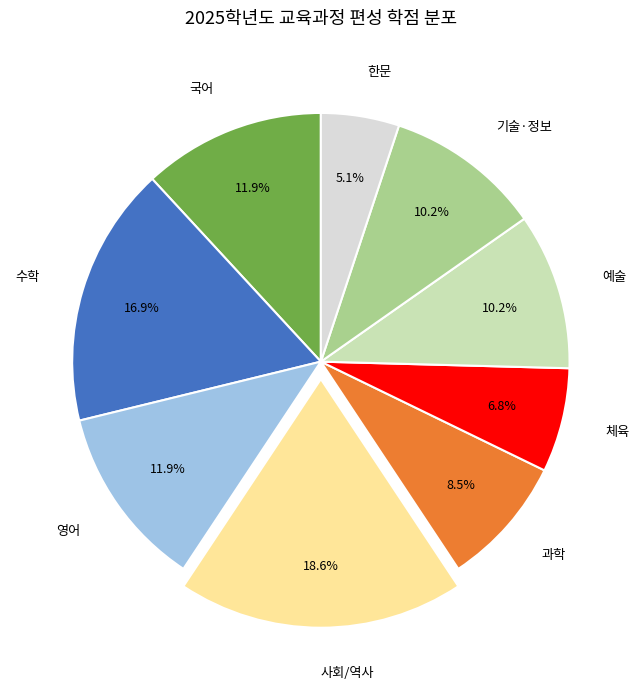

What is the largest slice in the pie chart?

사회/역사